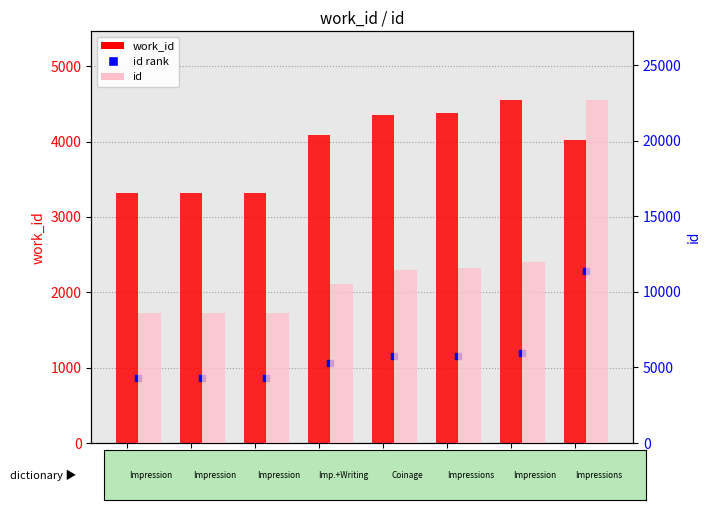

What is the value of the work_id bar at the 7th from the left?

4553